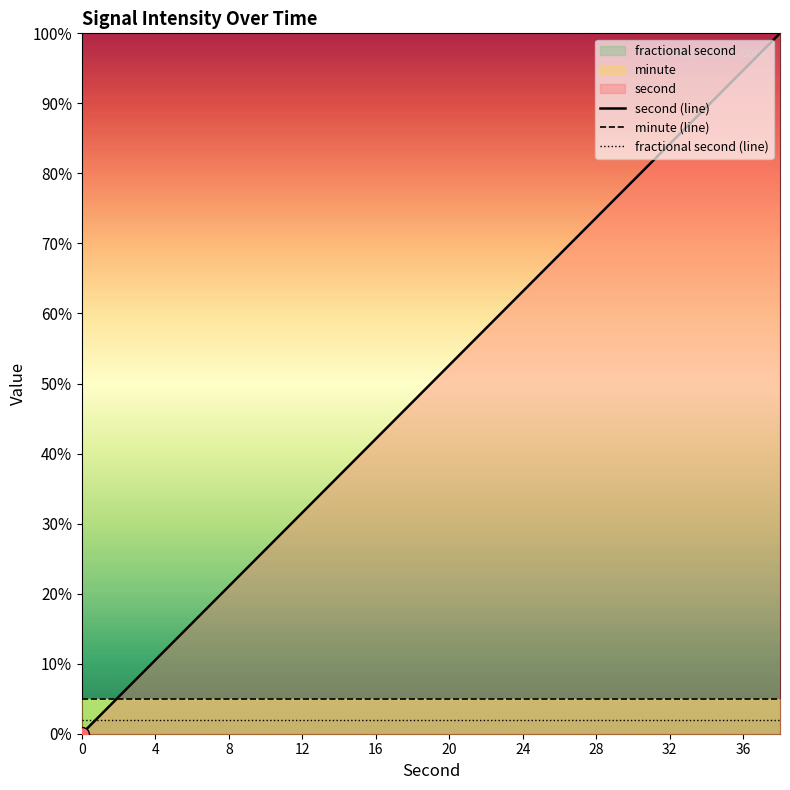

What is the spread (max minus min) of values at 12?

29.6